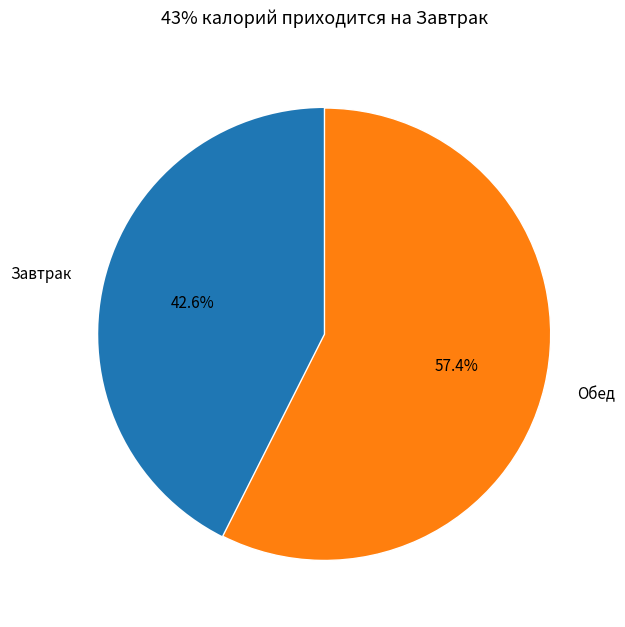

Does Обед account for over 50% of the chart?

Yes